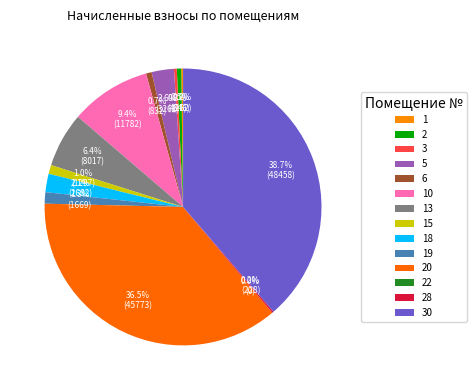

Which category has the smallest portion of the pie?

22